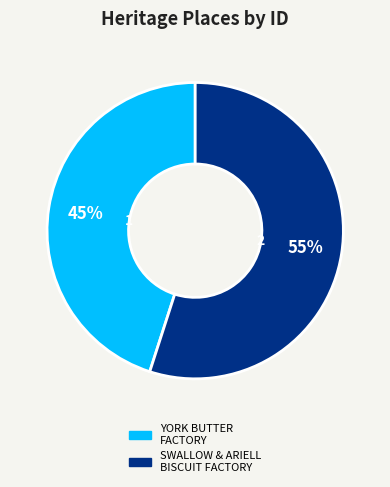

What is the majority slice?

SWALLOW & ARIELL BISCUIT FACTORY